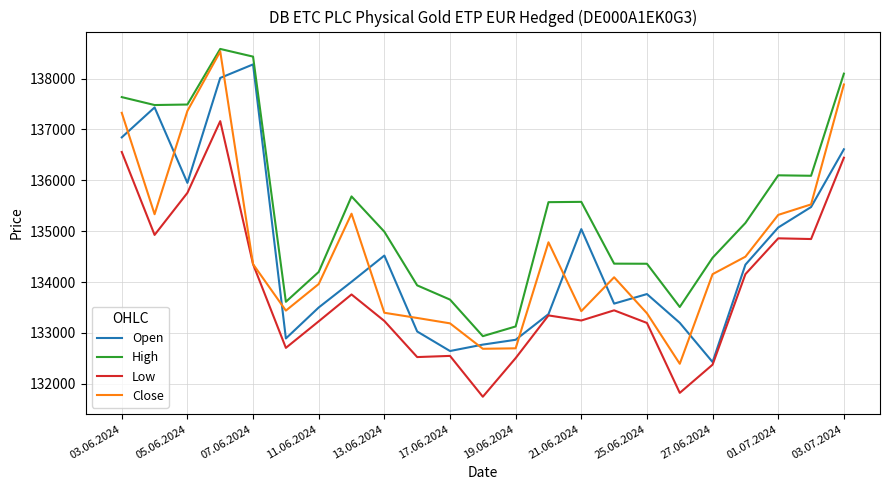

True or false: High and Low intersect in this chart.

False